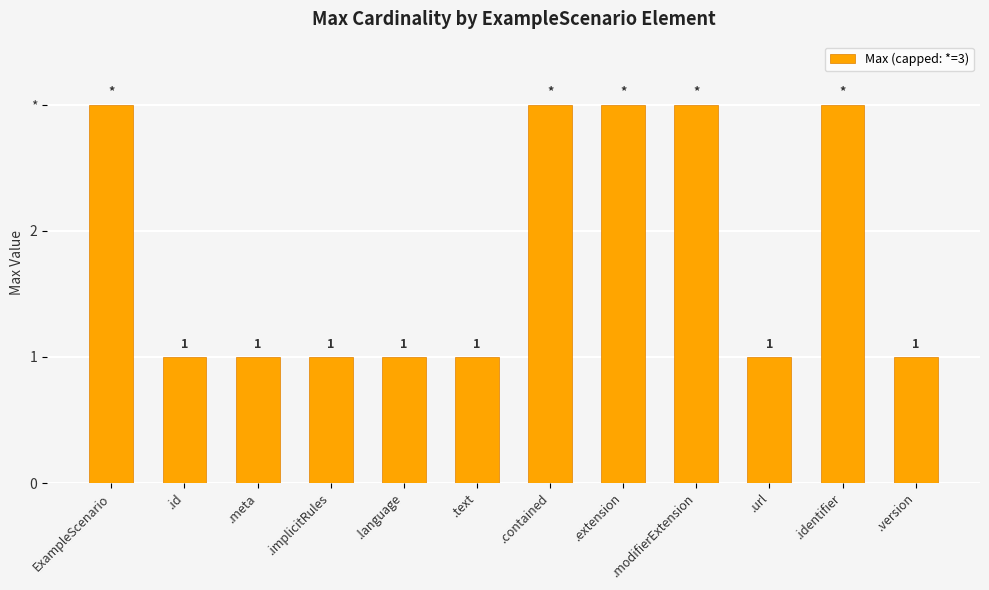

Between .text and .extension, which is larger?

.extension